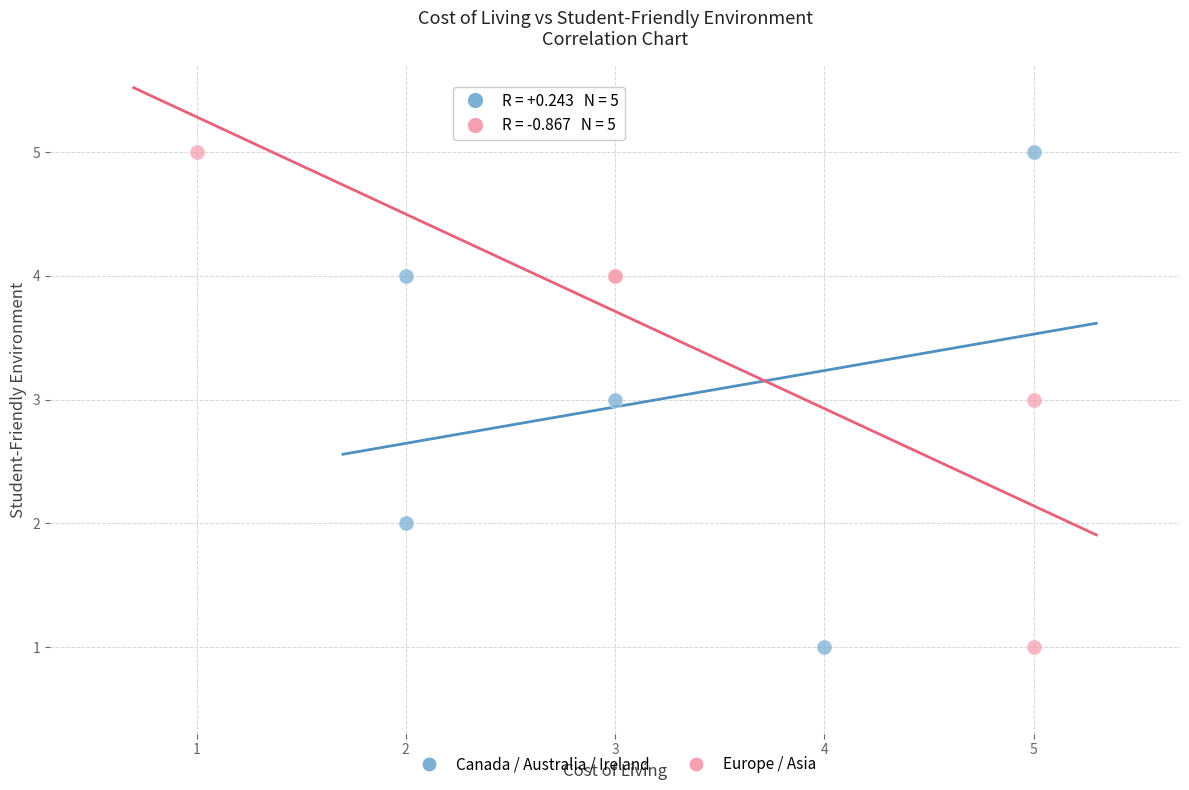

What are all the series names shown in the legend?

Canada / Australia / Ireland, Europe / Asia